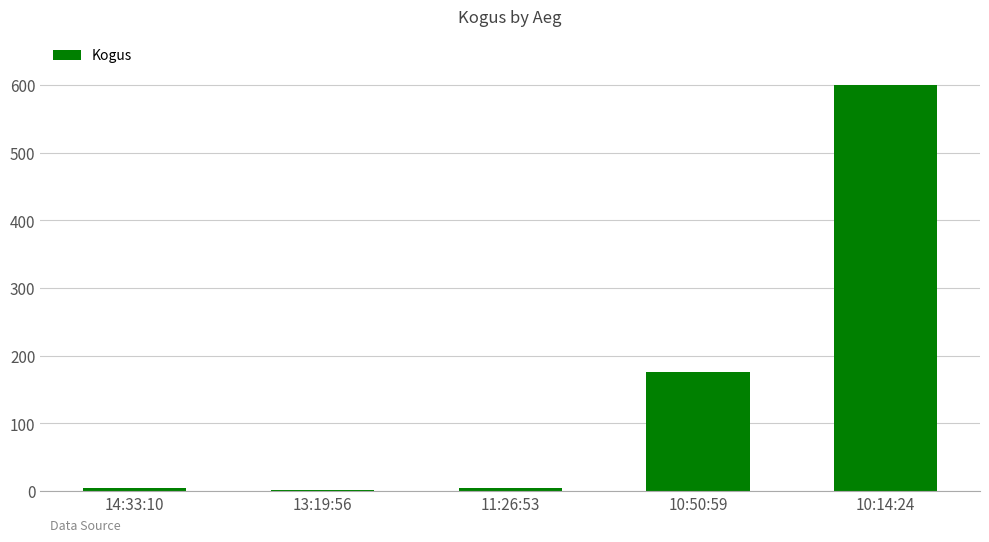

What is the sum of all values?

786